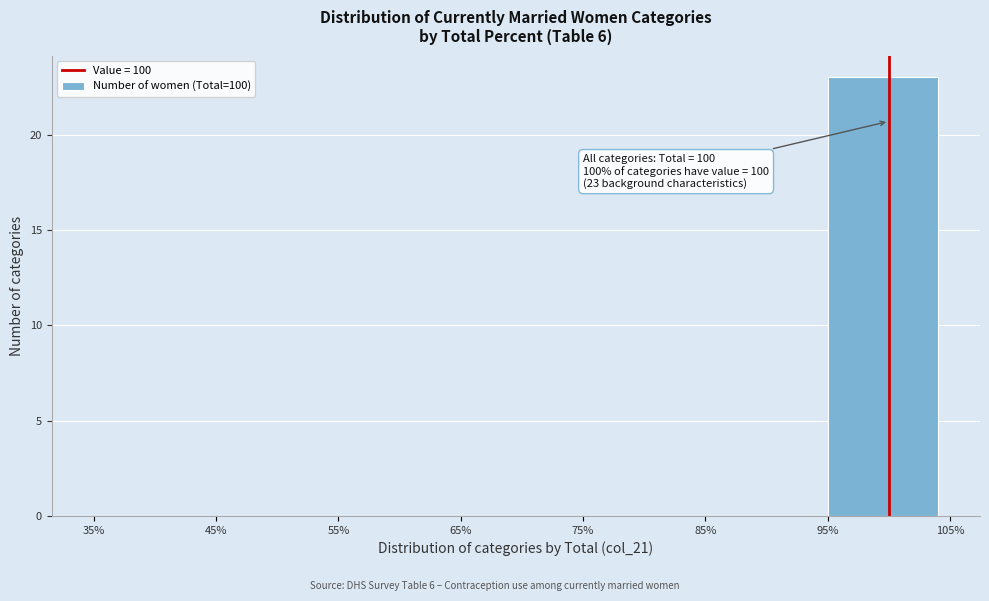

Which range on the x-axis has the tallest bar?

95% to 105%